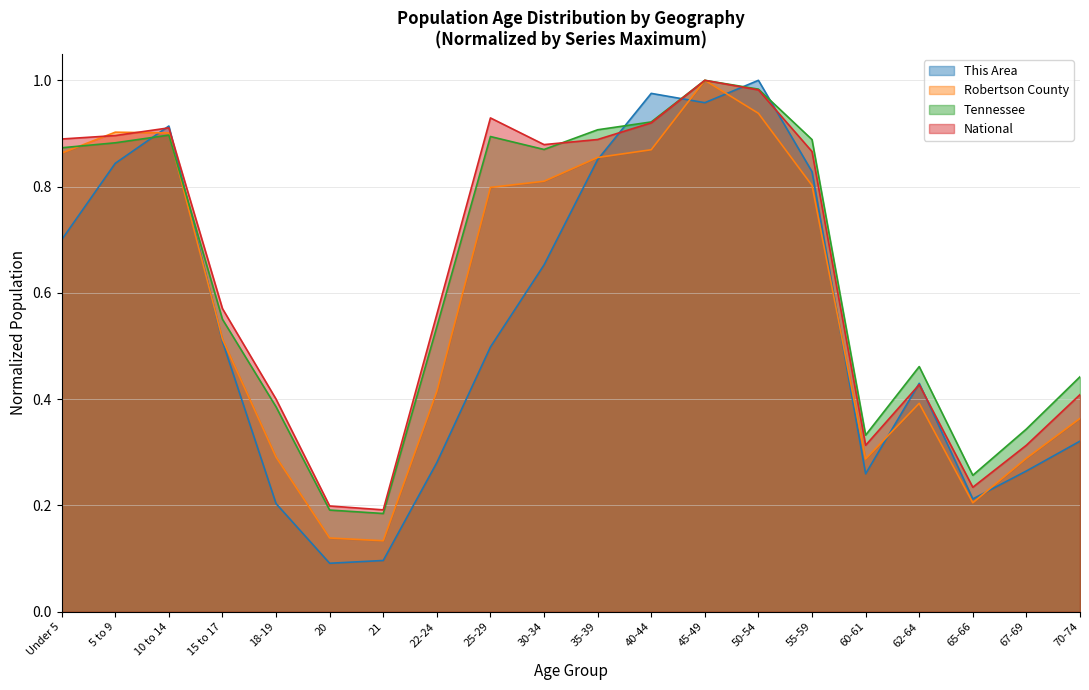

In Robertson County, how many points are lower than both neighbors (excluding endpoints)?

3